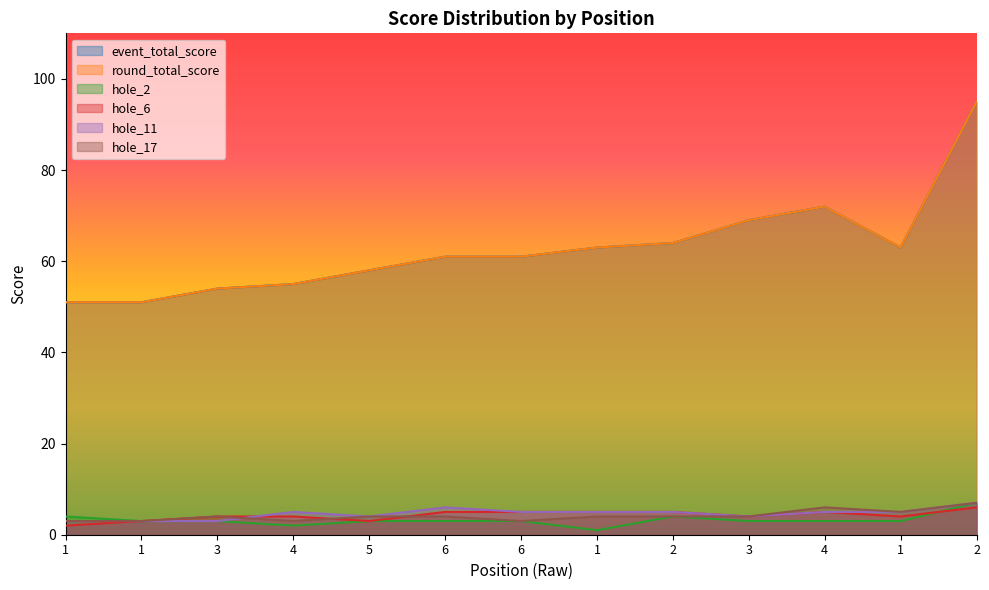

Which series has the widest spread of values?

event_total_score